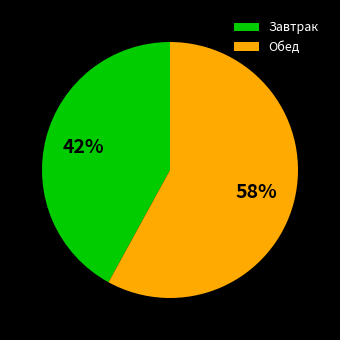

How many slices are in this pie chart?

2